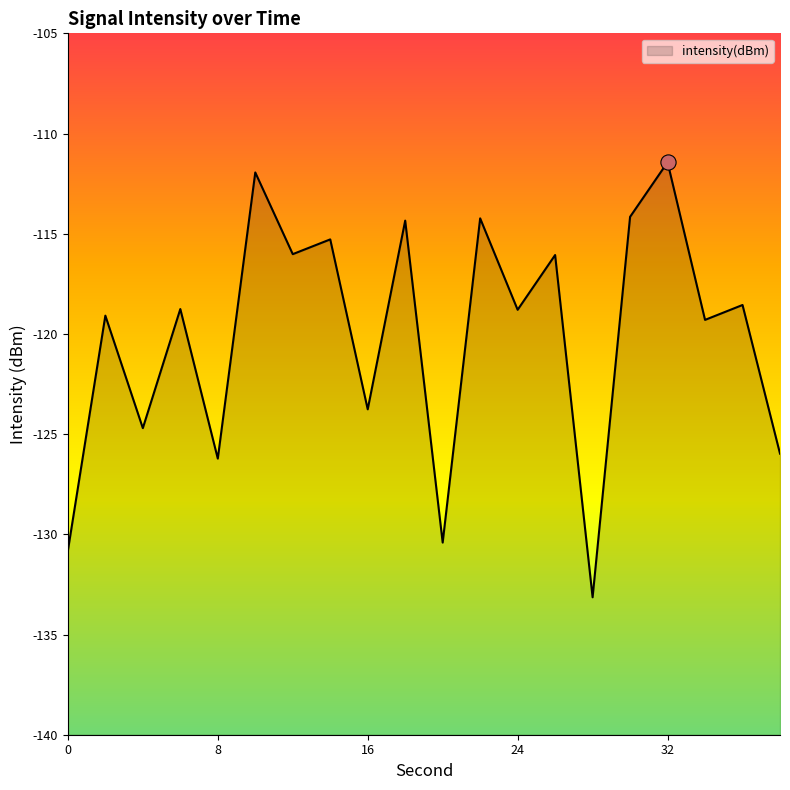

Which has a higher value, 6 or 24?

6